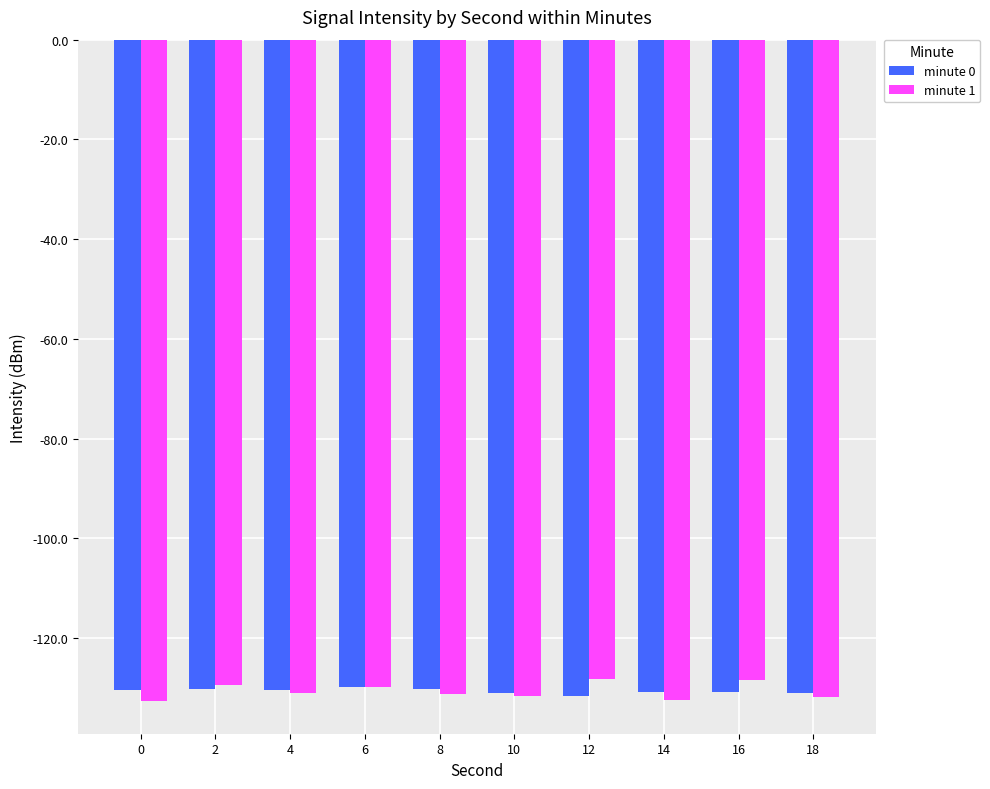

What is the difference between the minute 0 values at 14 and 12?

0.9